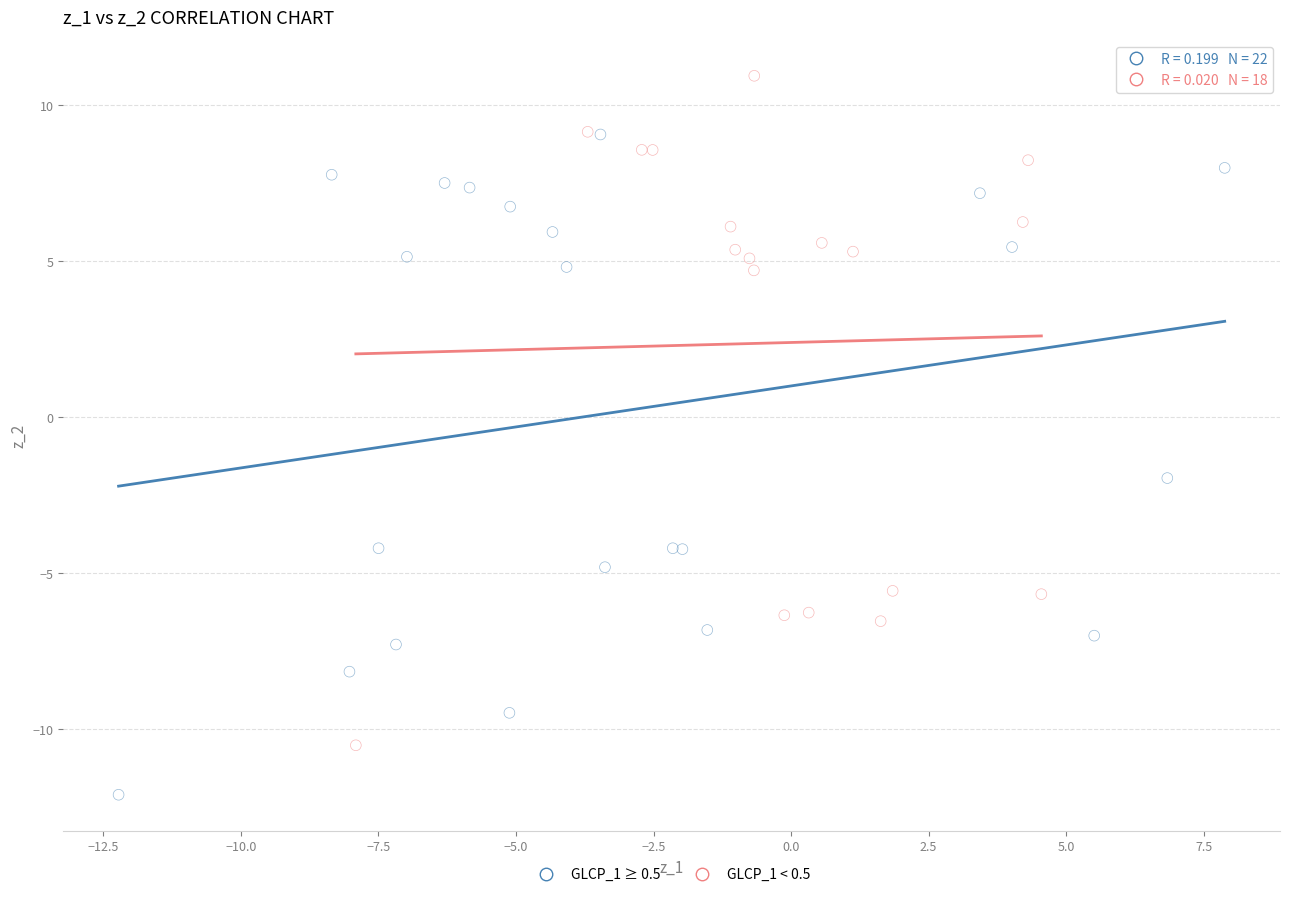

What are all the series names shown in the legend?

GLCP_1 ≥ 0.5, GLCP_1 < 0.5